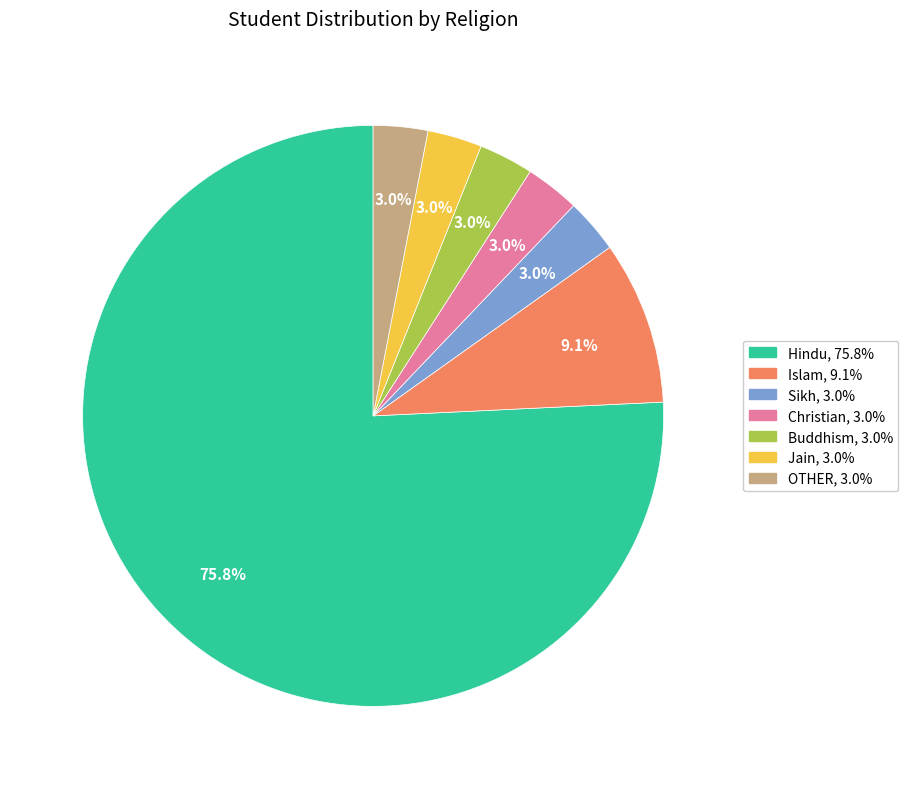

To the nearest percent, what portion does Christian represent?

3%